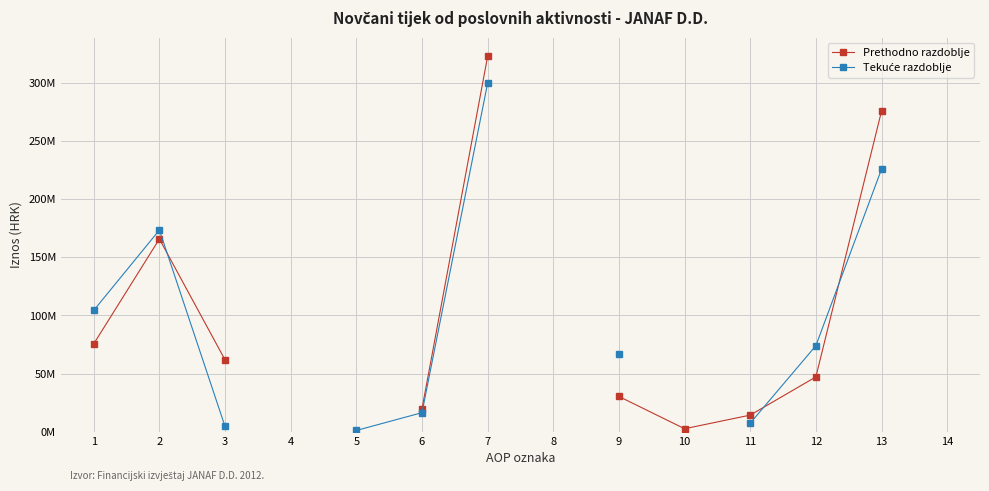

What is the minimum value shown in the chart?

1064976.0